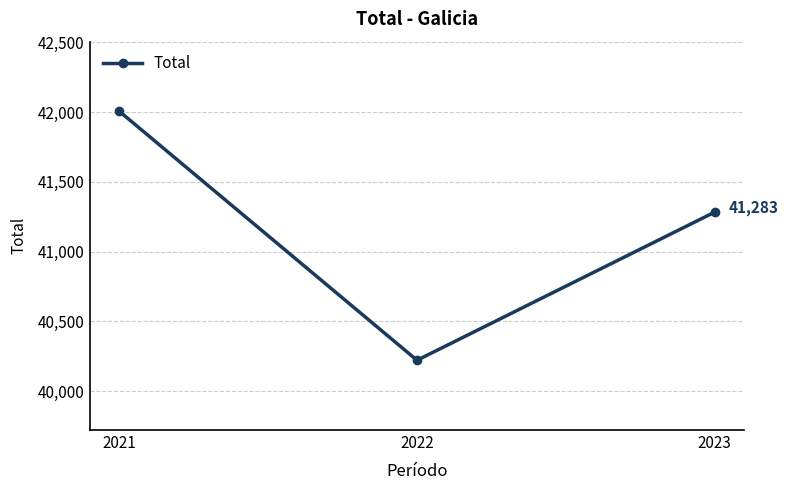

How many lines are shown in the chart?

1